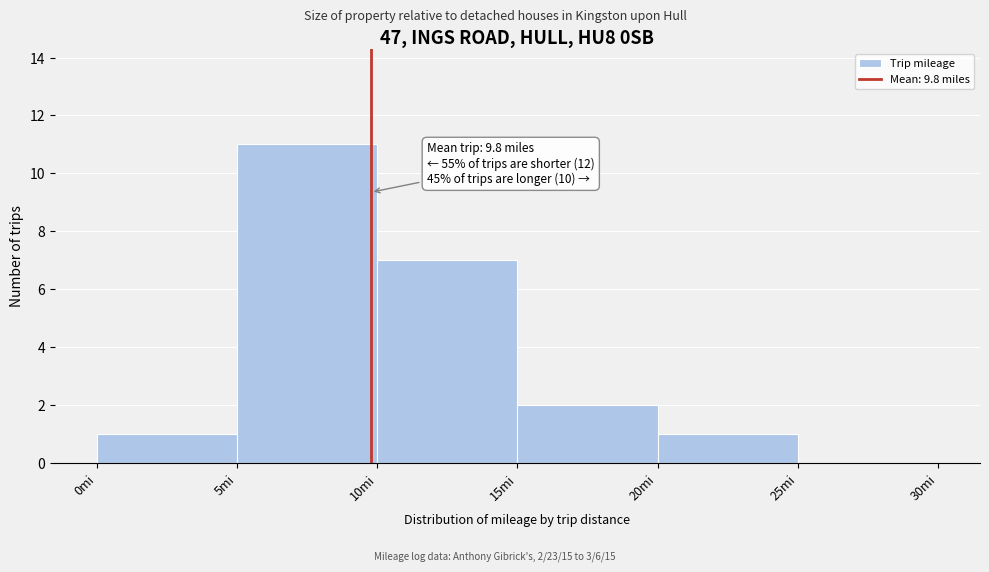

Over which range of the x-axis is the bar tallest?

5 to 10